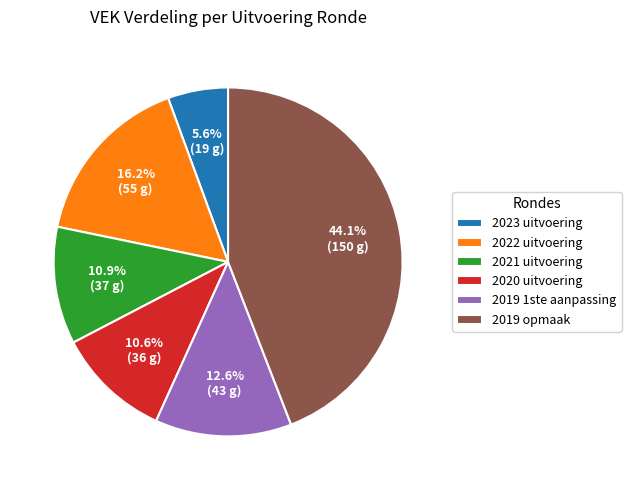

Approximately how many times larger is the value at 2021 uitvoering compared to 2019 opmaak?

0.2